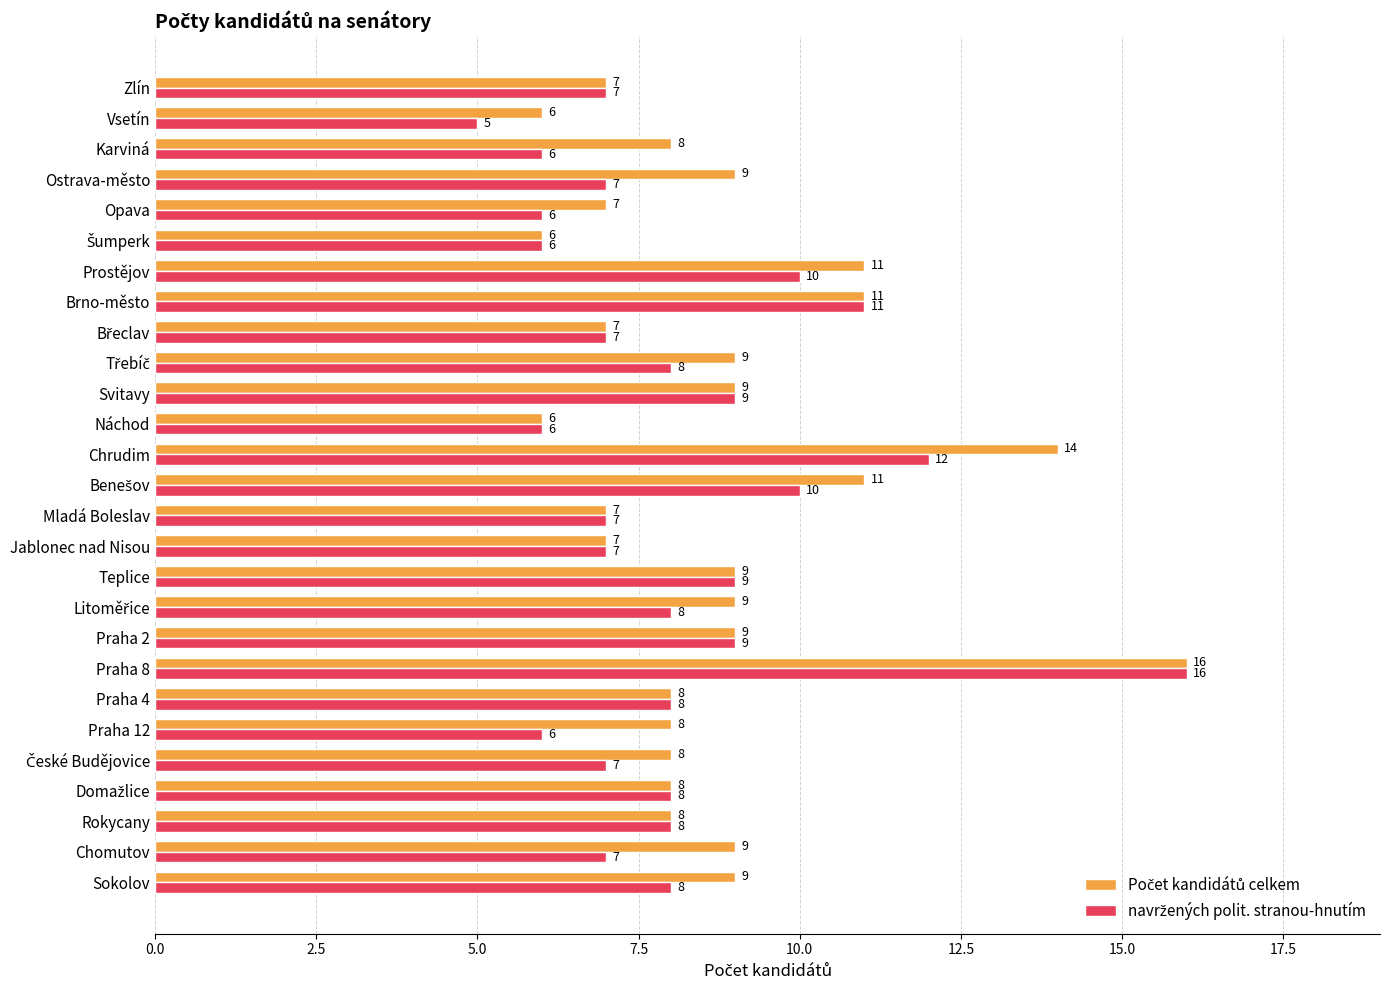

What is the minimum value shown in the chart?

5